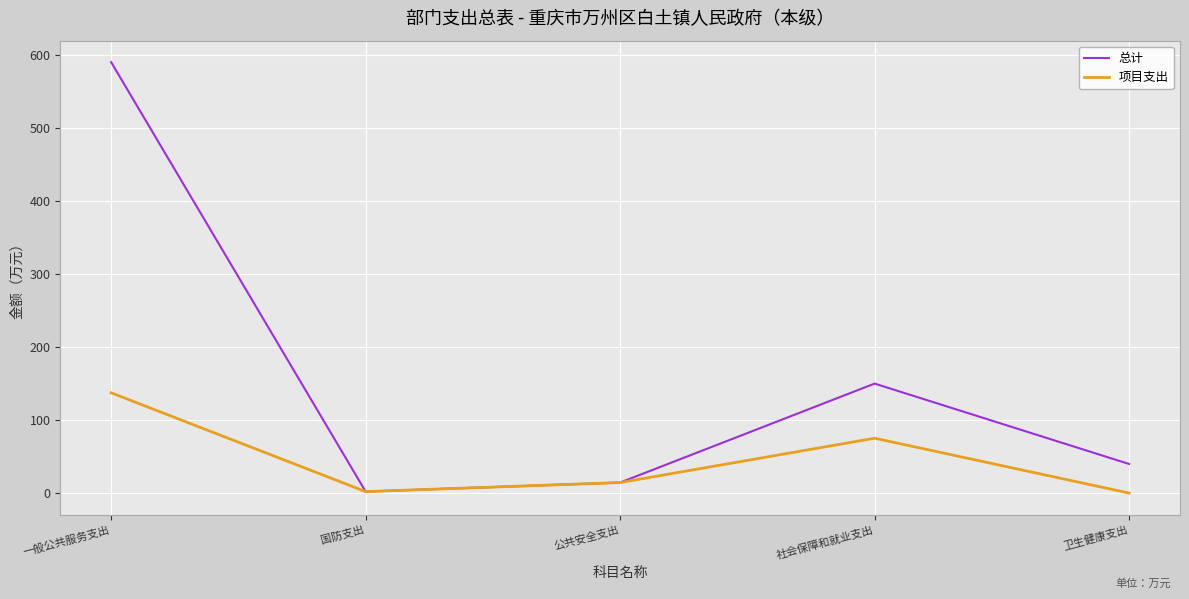

At which category does the chart reach its peak across all series?

一般公共服务支出